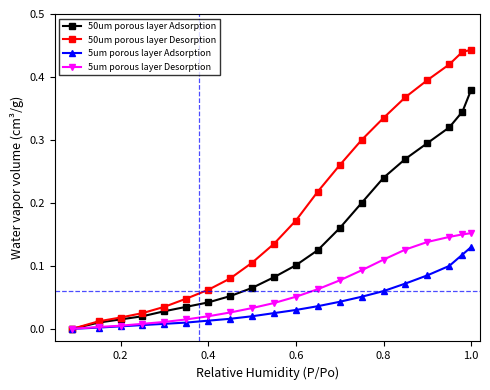

Which series has the widest spread of values?

50um porous layer Desorption